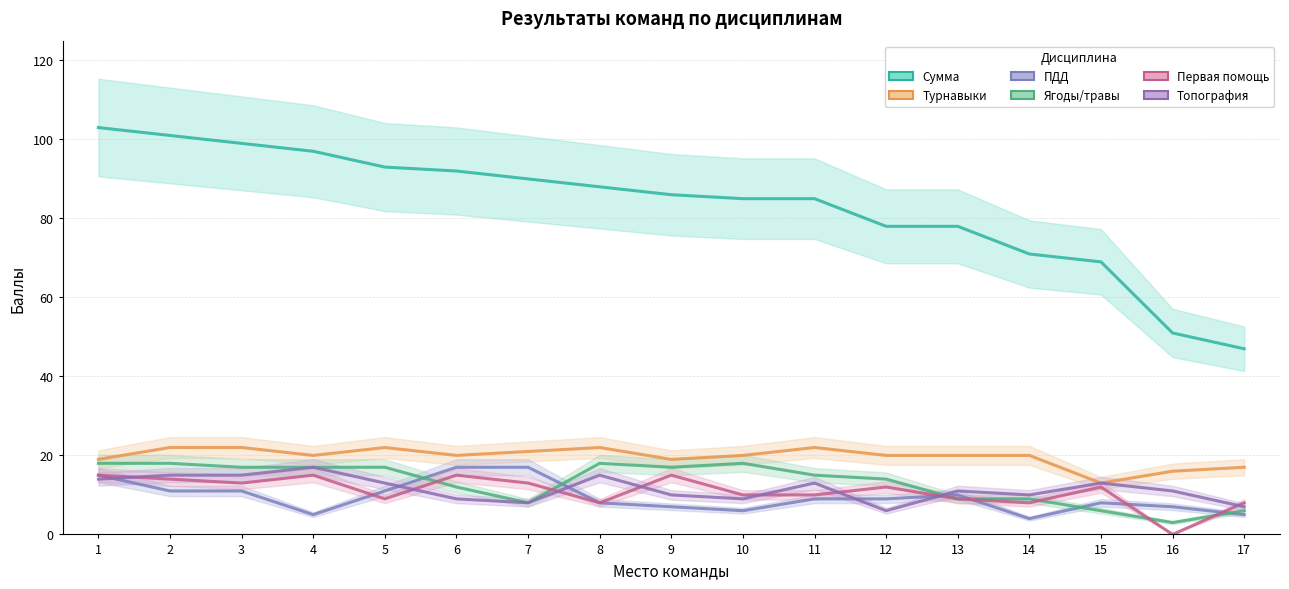

Reading left to right, what are all the values shown in this chart?

Сумма: 103	101	99	97	93	92	90	88	86	85	85	78	78	71	69	51	47
Турнавыки: 19	22	22	20	22	20	21	22	19	20	22	20	20	20	13	16	17
ПДД: 15	11	11	5	11	17	17	8	7	6	9	9	10	4	8	7	5
Ягоды/травы: 18	18	17	17	17	12	8	18	17	18	15	14	9	9	6	3	6
Первая помощь: 15	14	13	15	9	15	13	8	15	10	10	12	9	8	12	0	8
Топография: 14	15	15	17	13	9	8	15	10	9	13	6	11	10	13	11	7